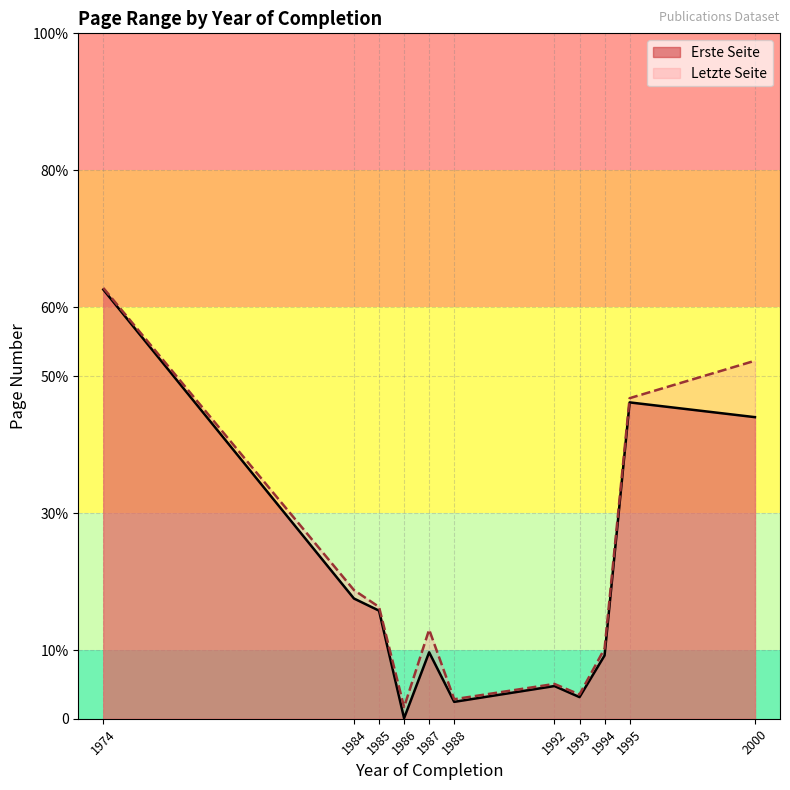

True or false: Letzte Seite has more than 1 interior local peaks.

True